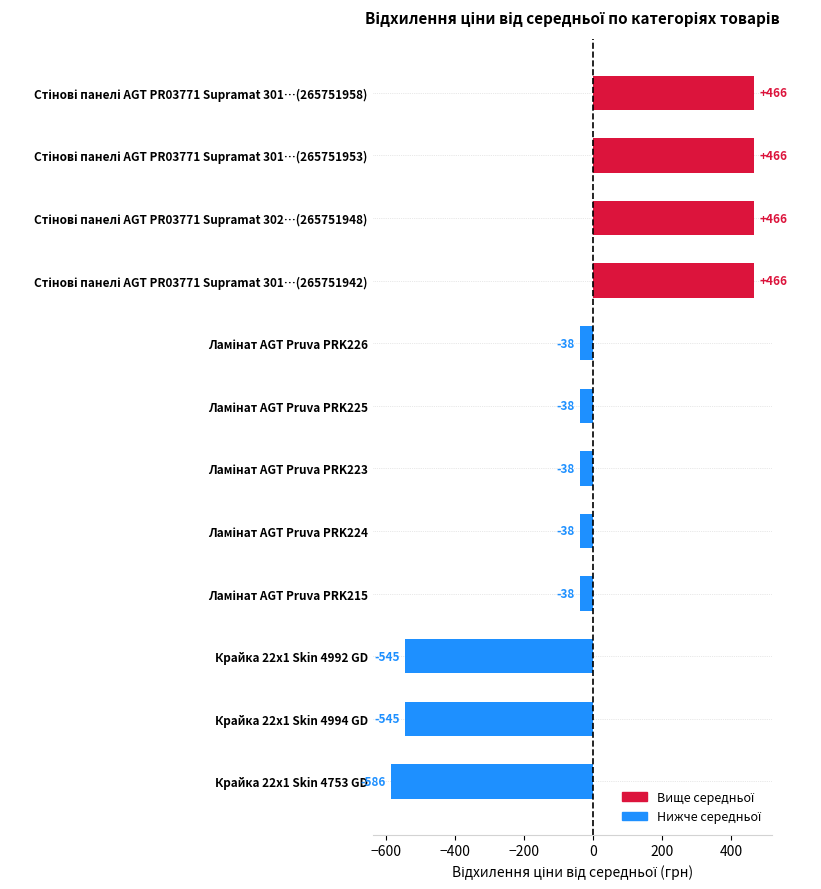

At which category does the chart reach its minimum across all series?

Крайка 22x1 Skin 4753 GD